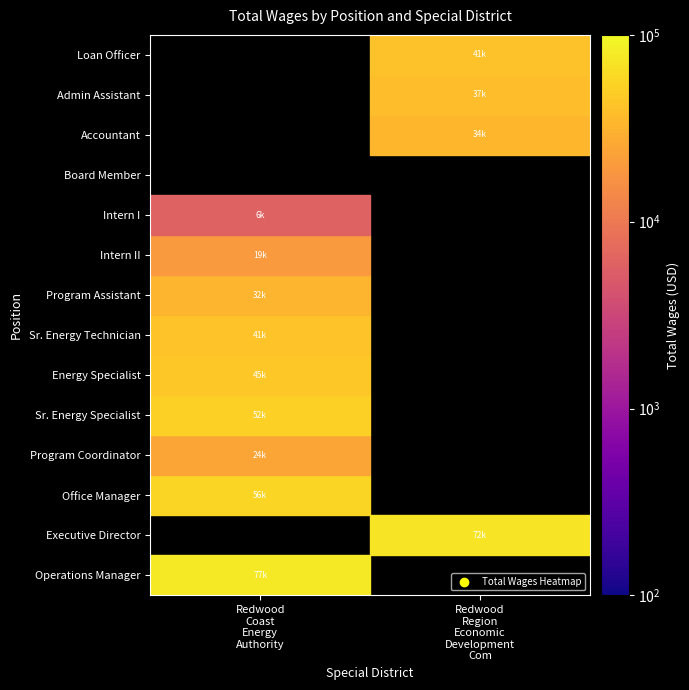

What is the difference between the Redwood Coast Energy Authority values at Program Assistant and Intern II?

12725